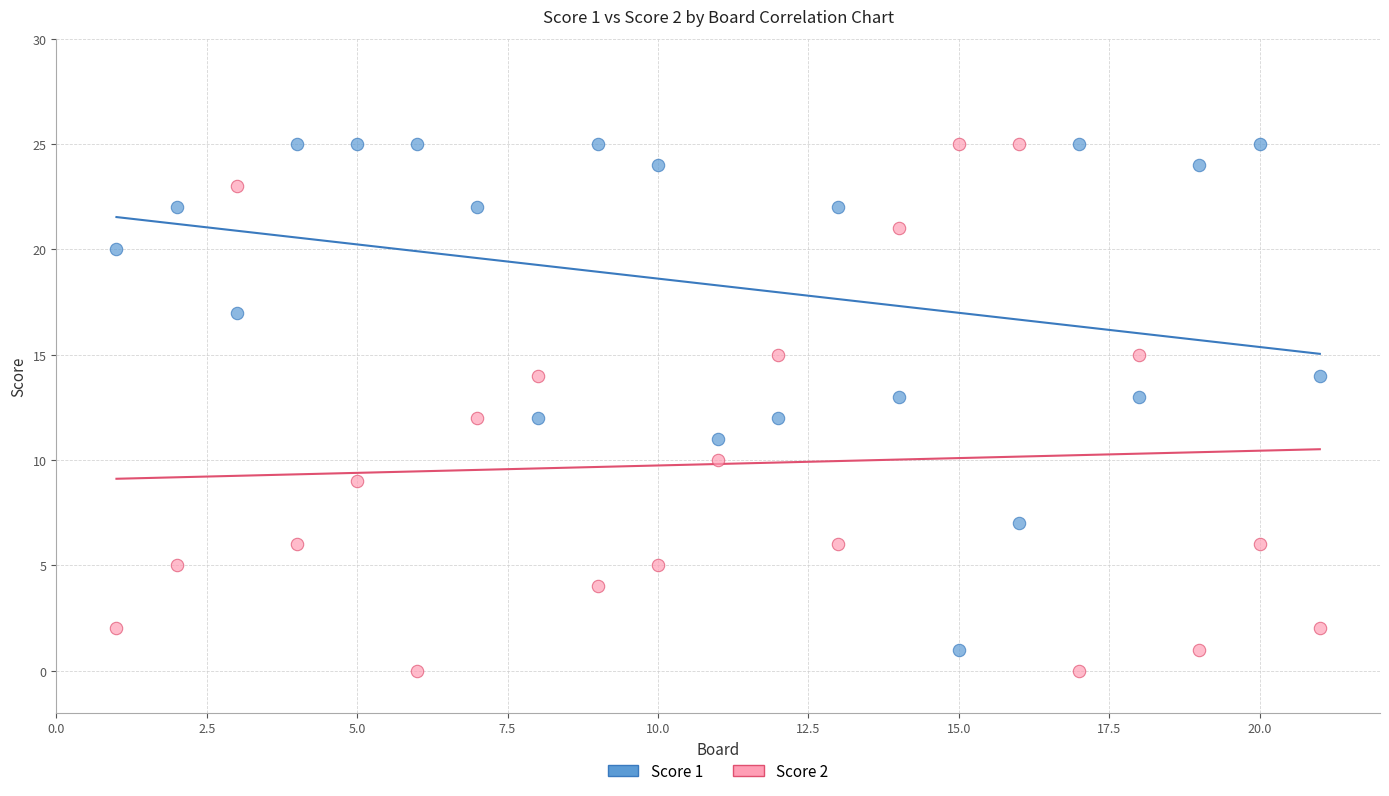

What is the X range (max minus min) for the scatter plot?

20